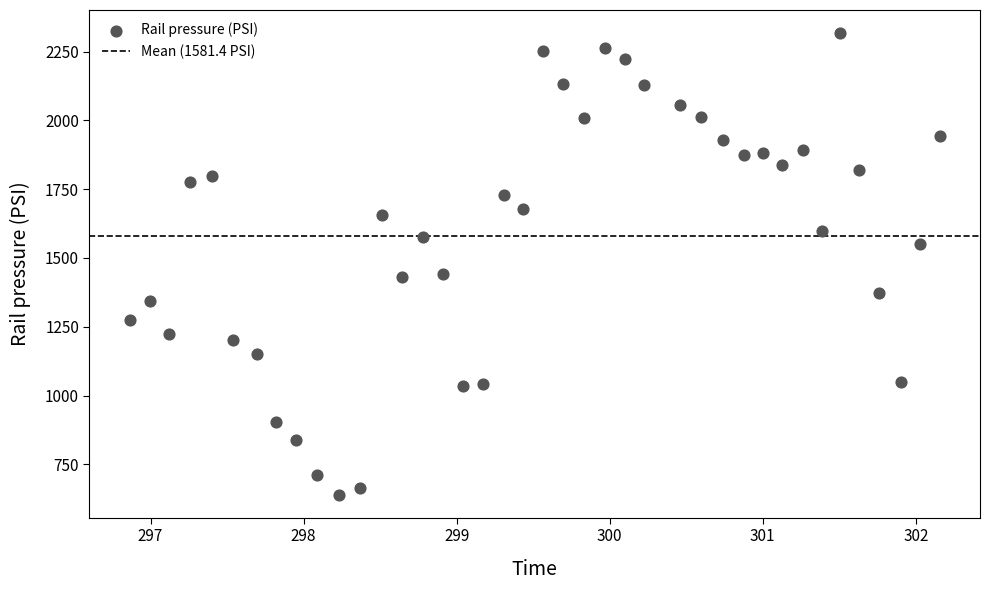

What is the range of X values (max minus min)?

5.3